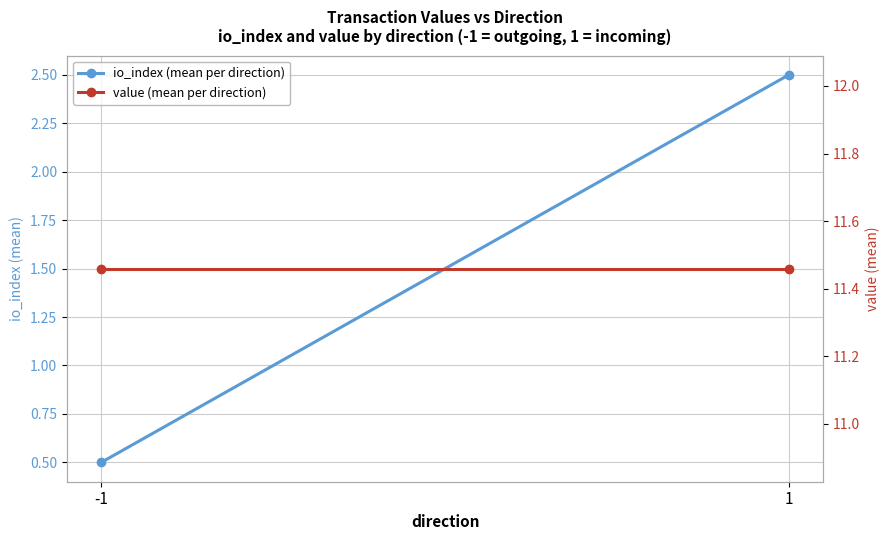

What is the difference between the highest and lowest values at 1?

9.0